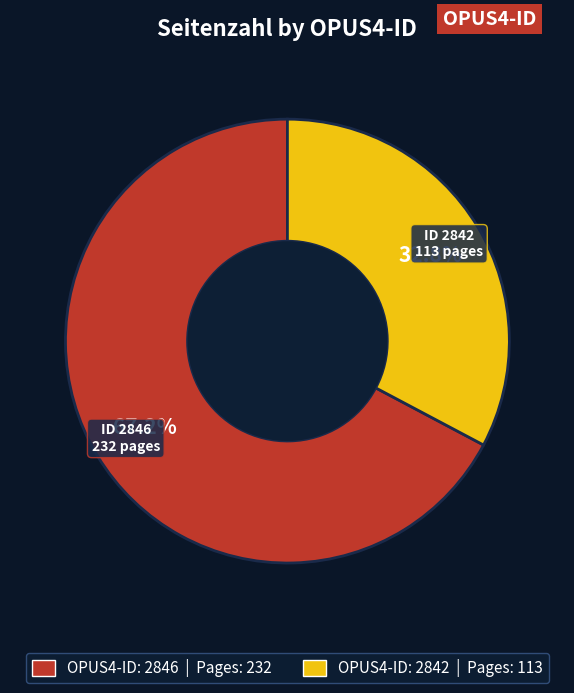

Does any single category account for the majority?

Yes